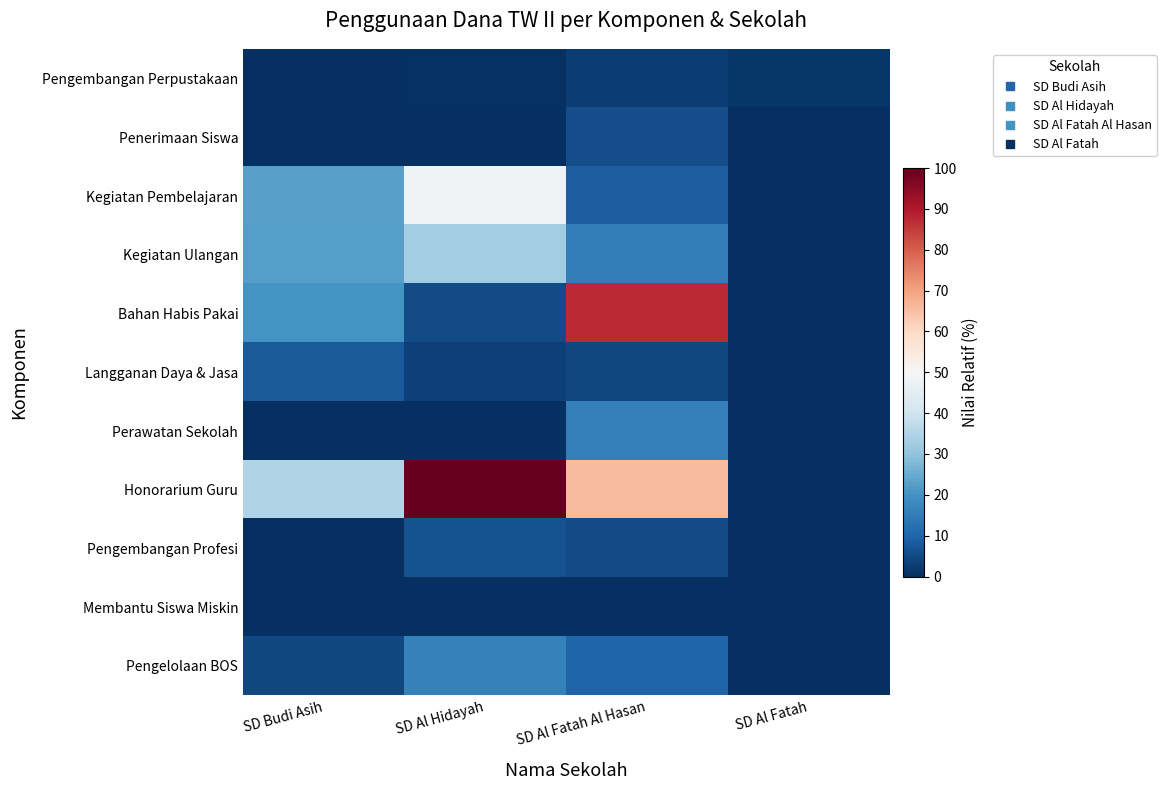

Reading left to right, what are all the values shown in this chart?

Pengembangan Perpustakaan: SD Budi Asih=0.0	SD Al Hidayah=0.6	SD Al Fatah Al Hasan=2.5	SD Al Fatah=1.4
Penerimaan Siswa: SD Budi Asih=0.0	SD Al Hidayah=0.0	SD Al Fatah Al Hasan=5.6	SD Al Fatah=0.0
Kegiatan Pembelajaran: SD Budi Asih=23.0	SD Al Hidayah=48.2	SD Al Fatah Al Hasan=8.9	SD Al Fatah=0.0
Kegiatan Ulangan: SD Budi Asih=22.5	SD Al Hidayah=32.6	SD Al Fatah Al Hasan=15.4	SD Al Fatah=0.0
Bahan Habis Pakai: SD Budi Asih=20.0	SD Al Hidayah=5.4	SD Al Fatah Al Hasan=87.3	SD Al Fatah=0.0
Langganan Daya & Jasa: SD Budi Asih=8.2	SD Al Hidayah=3.2	SD Al Fatah Al Hasan=4.5	SD Al Fatah=0.0
Perawatan Sekolah: SD Budi Asih=0.0	SD Al Hidayah=0.0	SD Al Fatah Al Hasan=15.8	SD Al Fatah=0.0
Honorarium Guru: SD Budi Asih=35.0	SD Al Hidayah=100.0	SD Al Fatah Al Hasan=66.0	SD Al Fatah=0.0
Pengembangan Profesi: SD Budi Asih=0.0	SD Al Hidayah=6.2	SD Al Fatah Al Hasan=5.1	SD Al Fatah=0.0
Membantu Siswa Miskin: SD Budi Asih=0.0	SD Al Hidayah=0.0	SD Al Fatah Al Hasan=0.0	SD Al Fatah=0.0
Pengelolaan BOS: SD Budi Asih=4.5	SD Al Hidayah=16.1	SD Al Fatah Al Hasan=10.1	SD Al Fatah=0.0